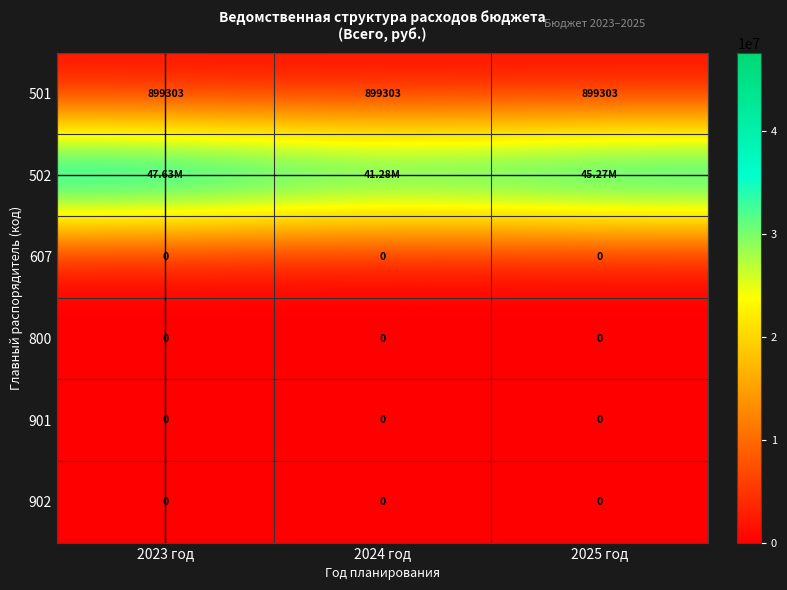

True or false: 501 has a value of 899303.0 at 2024 год.

True